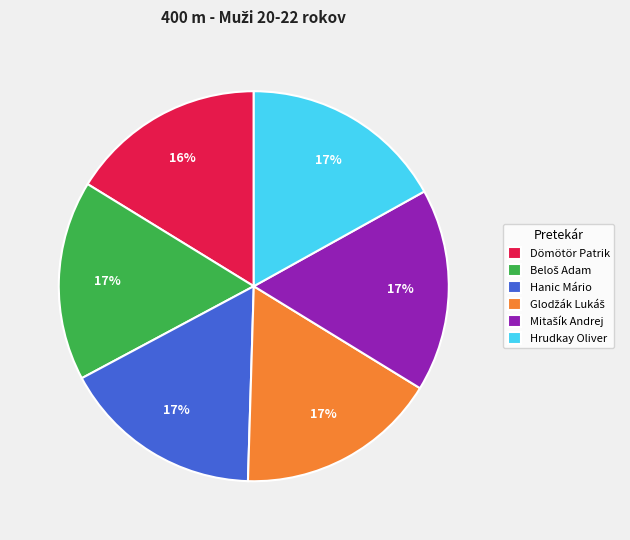

Does Hrudkay Oliver account for over 50% of the chart?

No